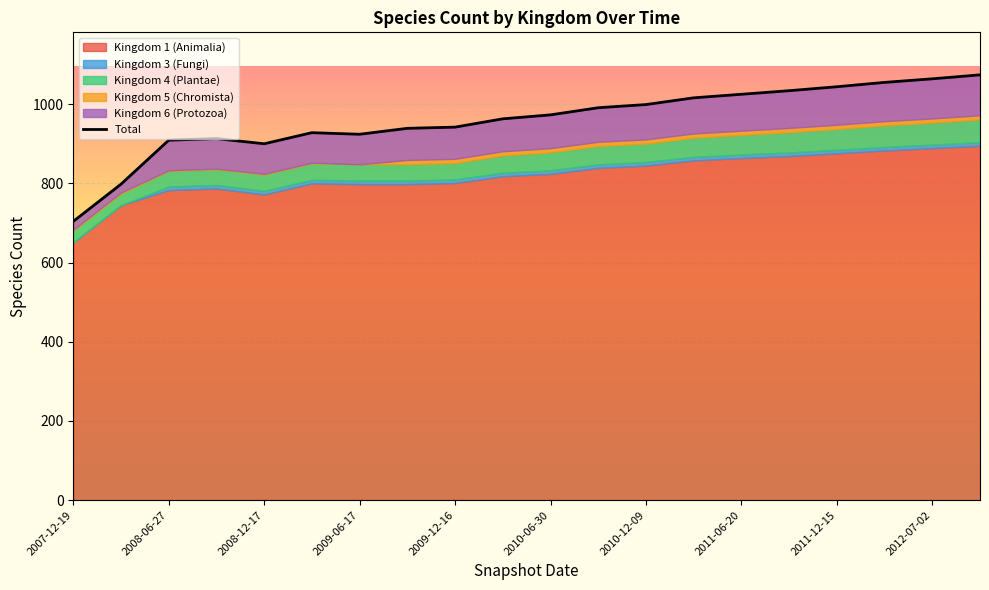

Does the chart display data point markers on the line(s)?

No